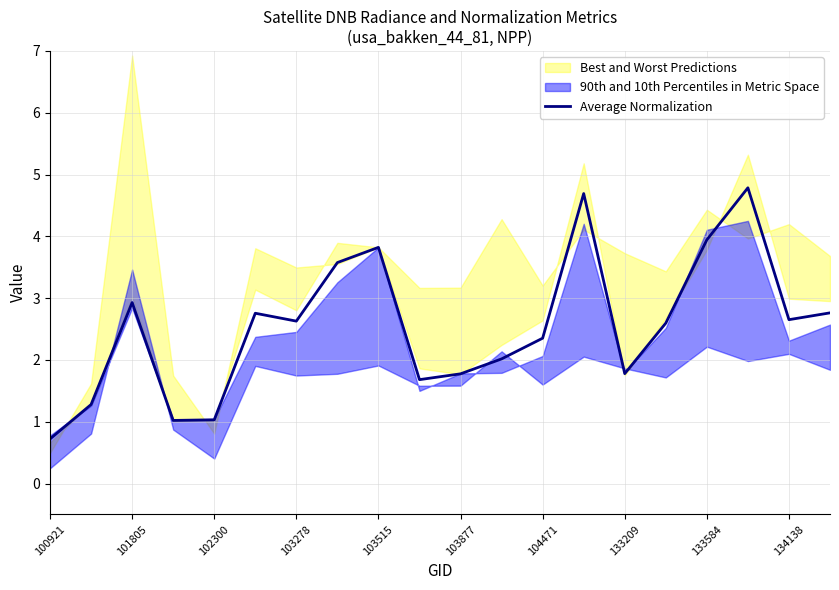

What position from the left is 13?

14